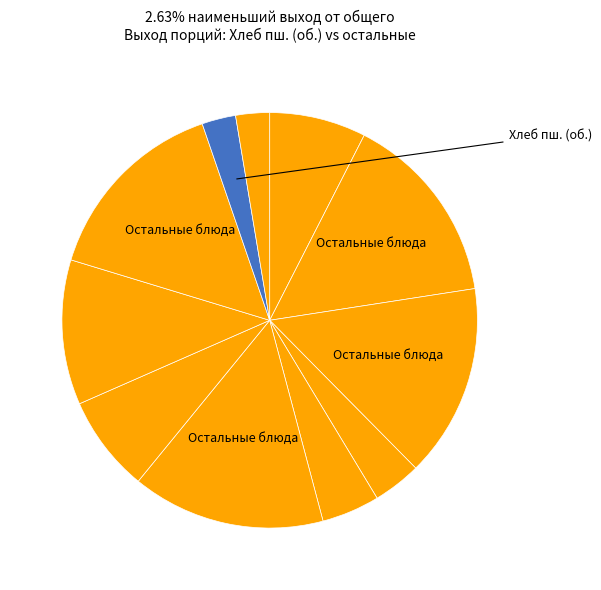

How many slices are in this pie chart?

11